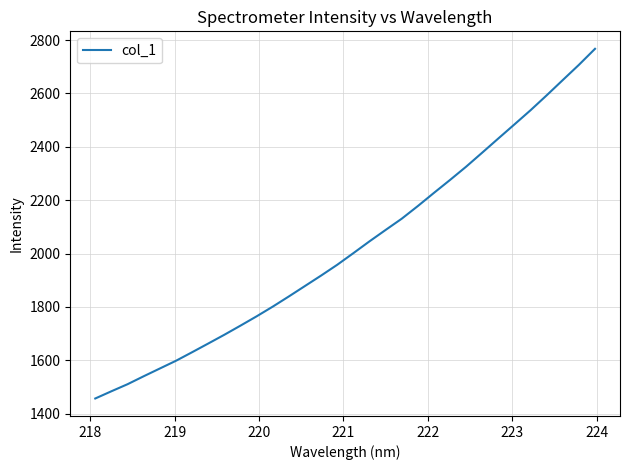

What is the maximum value shown in the chart?

2767.1